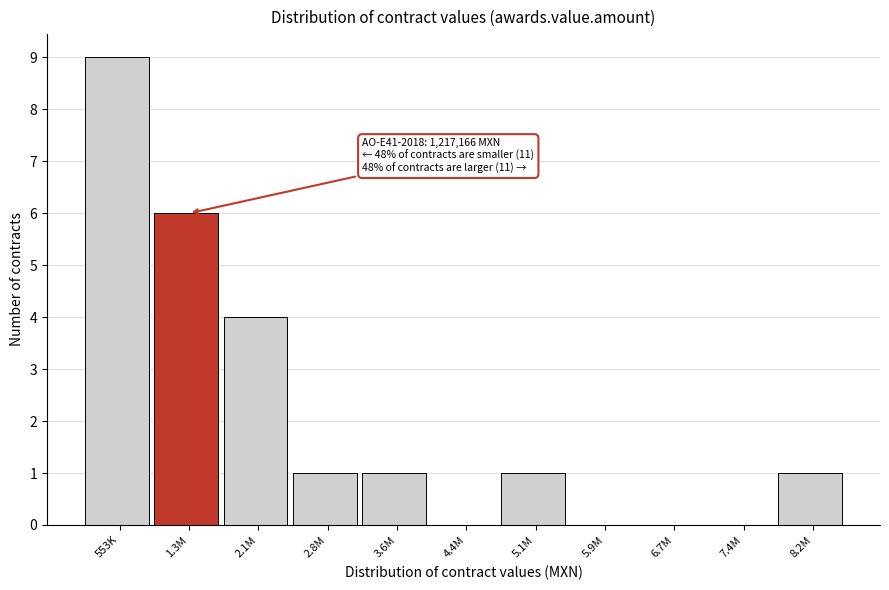

Reading left to right, list all the values displayed in this chart.

553K=9	1.3M=6	2.1M=4	2.8M=1	3.6M=1	4.4M=0	5.1M=1	5.9M=0	6.7M=0	7.4M=0	8.2M=1